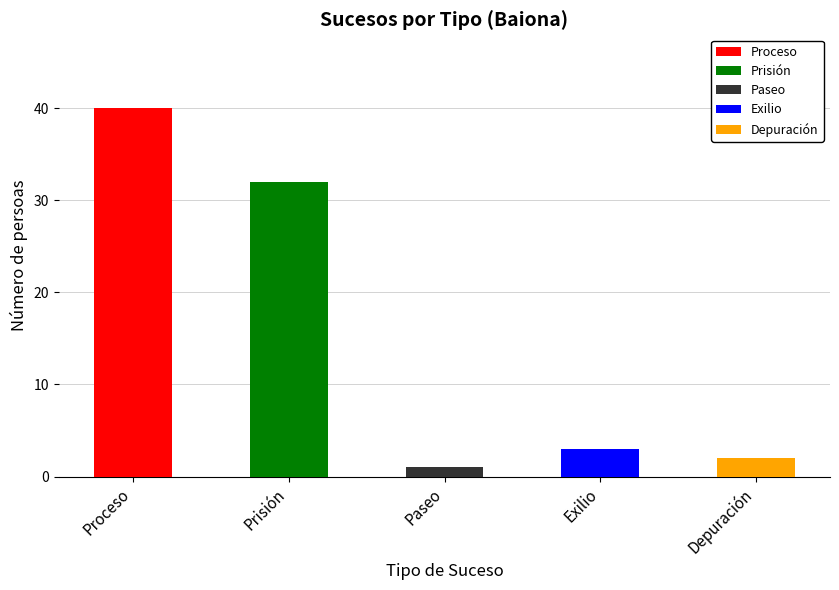

What is the minimum value shown in the chart?

1